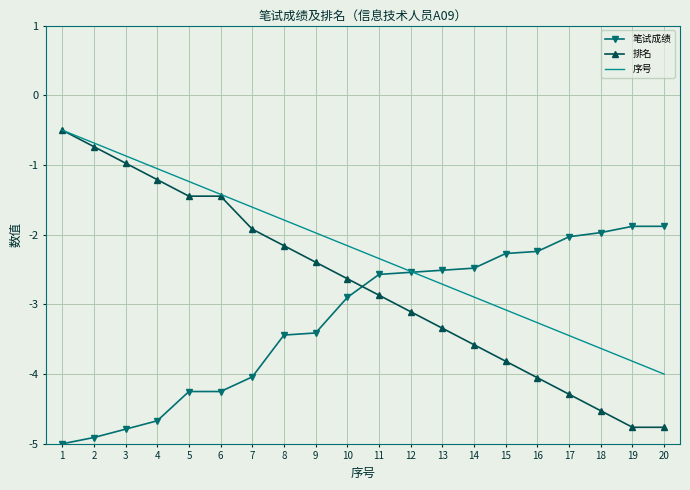

Is it true that 排名 equals -6.3 at 14?

False